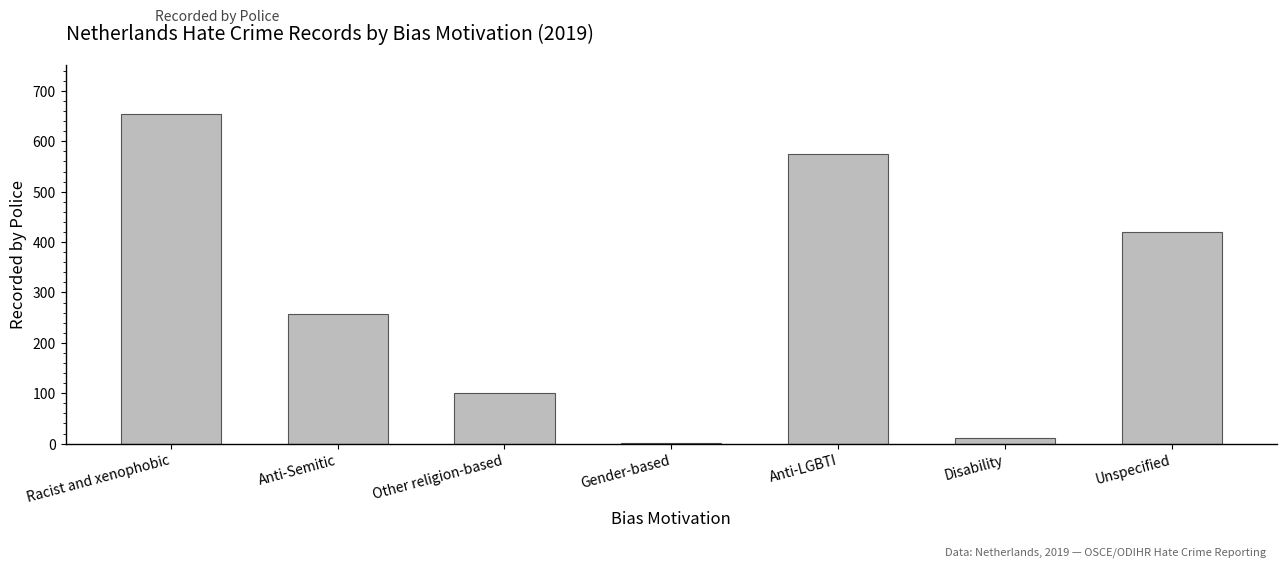

Is it true that the value at Anti-LGBTI is 986?

False